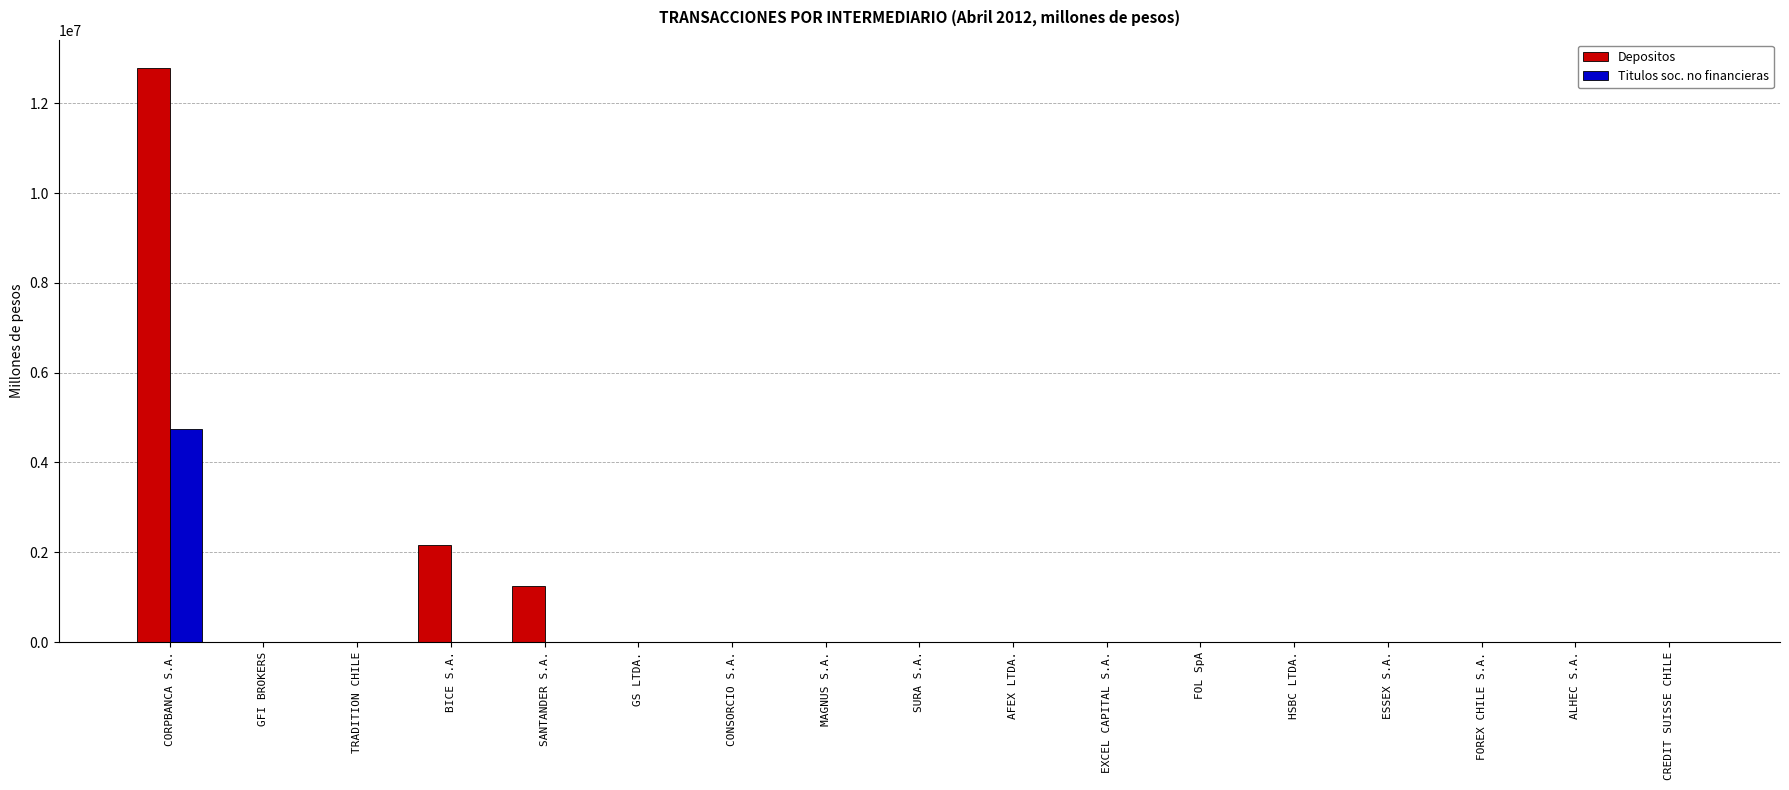

What value does the Depositos series have at EXCEL CAPITAL S.A.?

2011.0